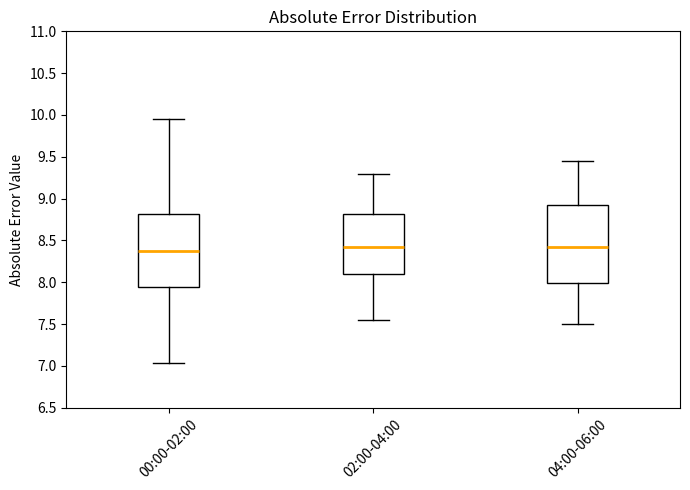

Which box has the lowest median line?

00:00-02:00